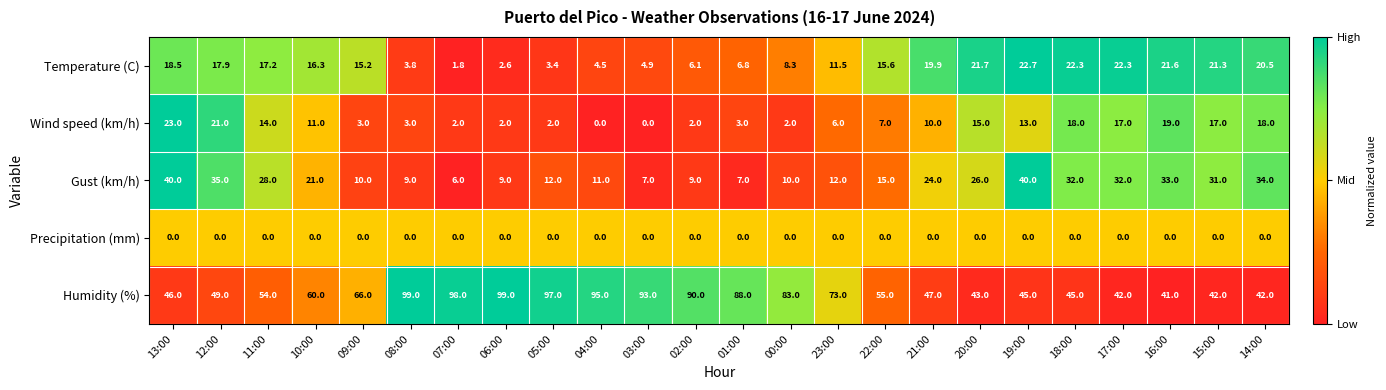

The Temperature (C) series shows 14.8 at 17:00. True or false?

False